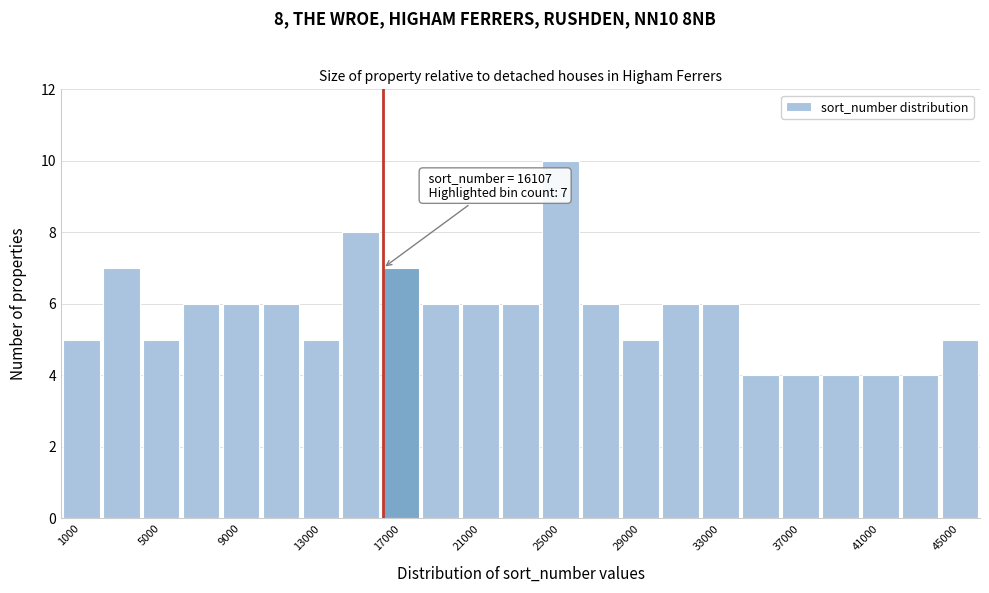

Over which range of the x-axis is the bar tallest?

24000 to 26000